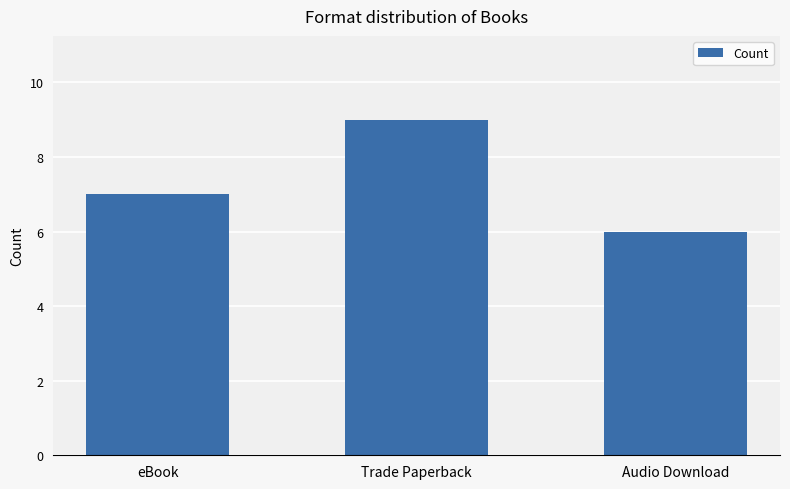

The chart shows a value of 4 at eBook. True or false?

False